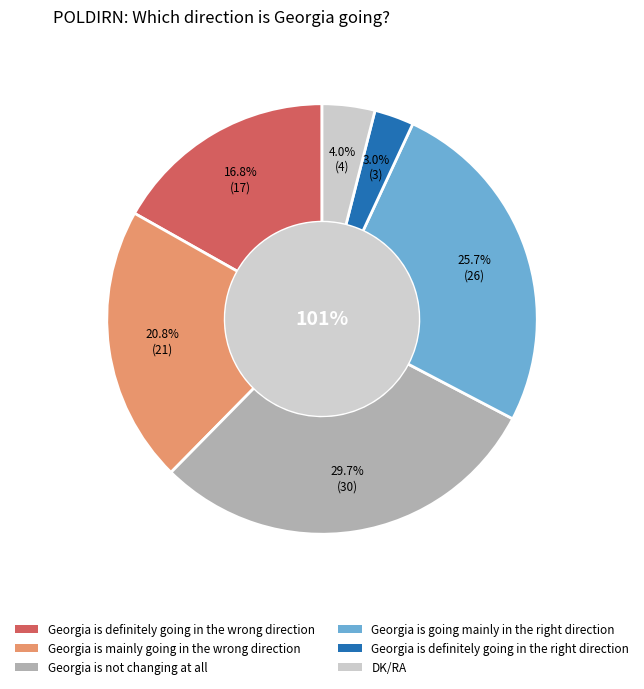

The Georgia is mainly going in the wrong direction slice represents 33% of the pie. True or false?

False